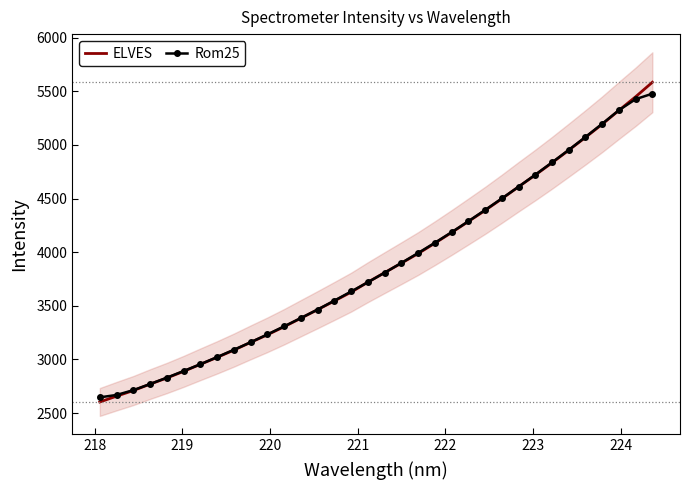

What is the highest value of the Rom25 series?

5477.0